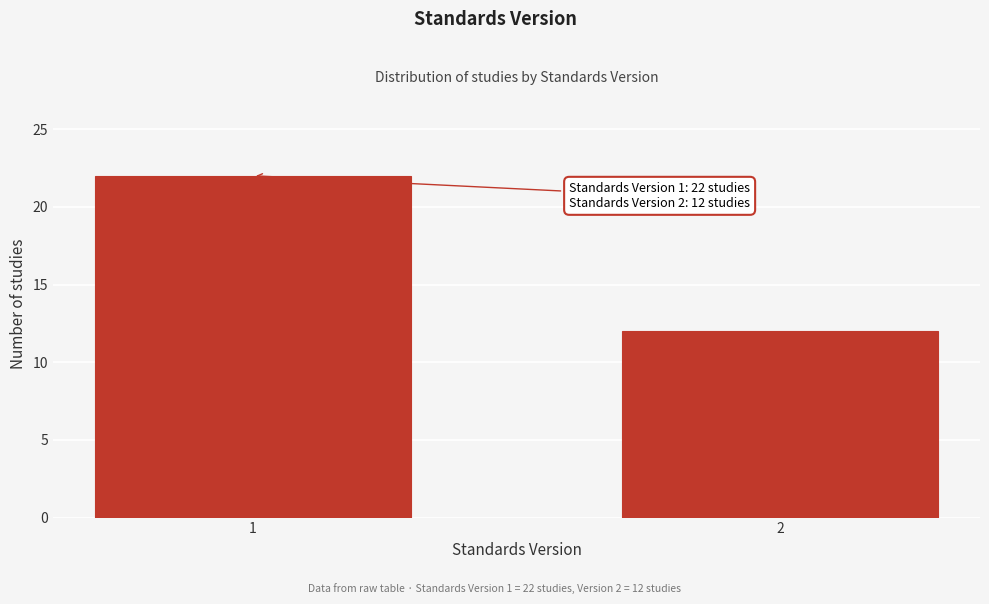

Reading left to right, transcribe all the data shown in this chart.

22	12